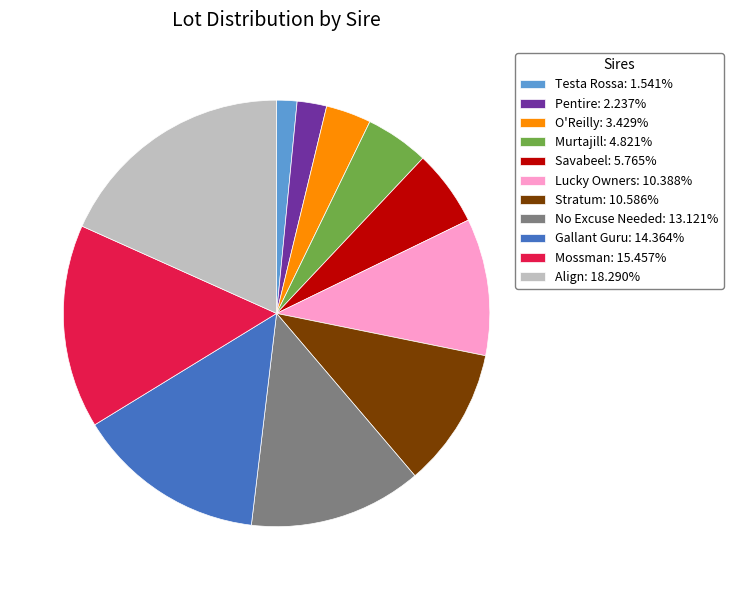

Is there a majority slice in this chart?

No